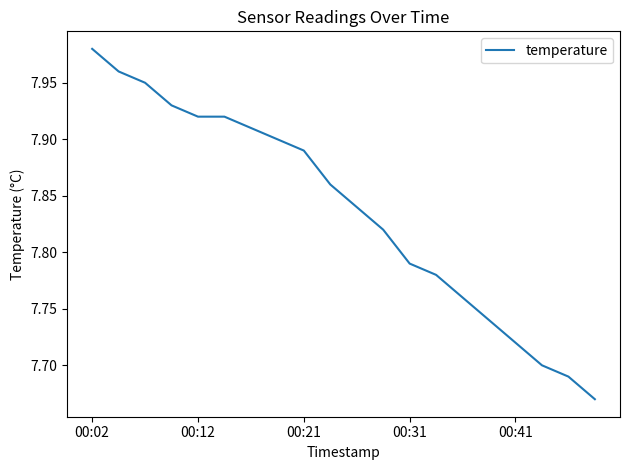

What is the difference between the maximum and minimum values?

0.3